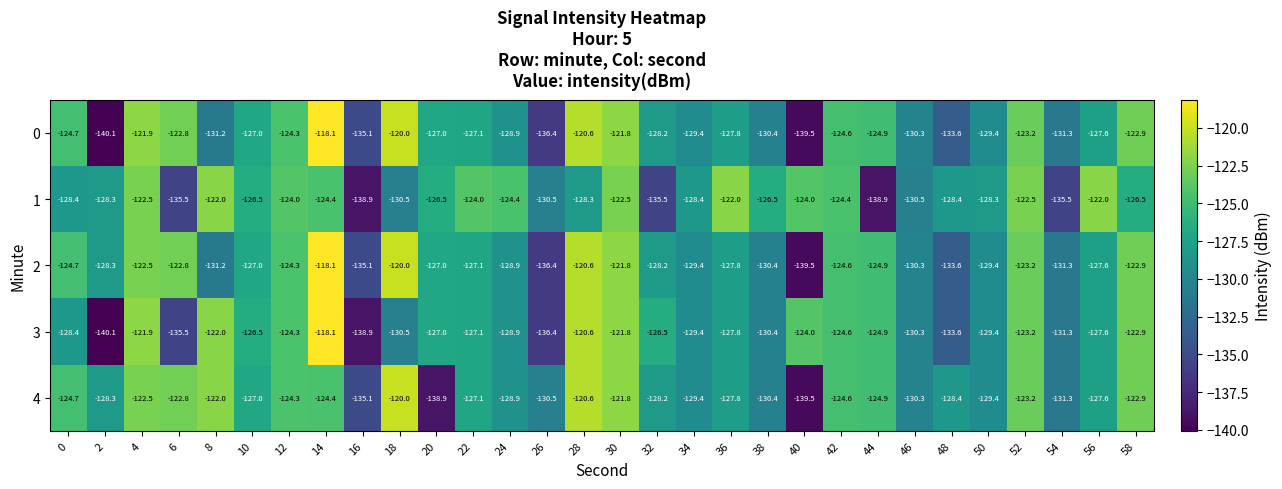

What is the spread (max minus min) of values at 30?

0.7